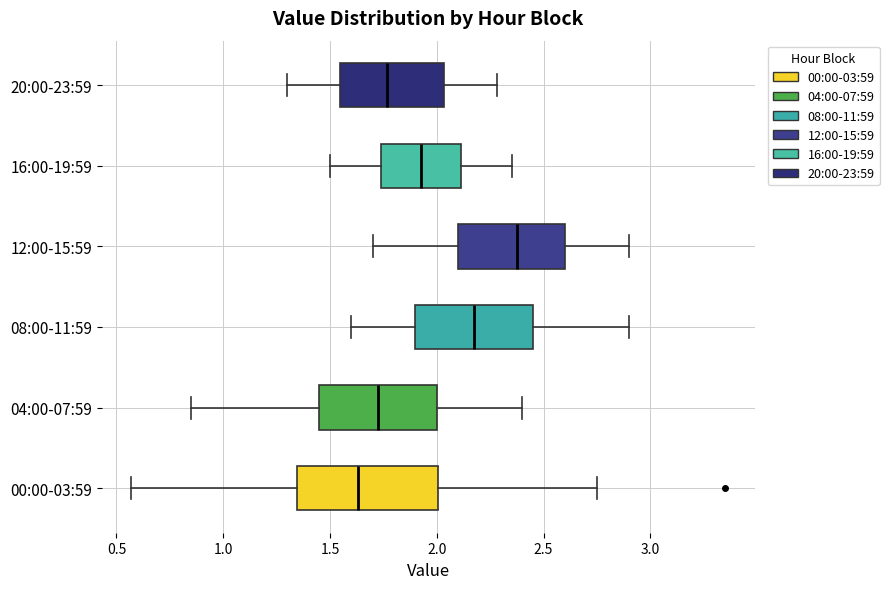

Reading bottom to top, read every box against the x-axis: the position of its median line, the range the box covers, and the ends of its whiskers. The values are not printed on the chart, so give them approximately, as read against the axis.

00:00-03:59: median 1.65, box 1.35 to 2.00, whiskers 0.55 to 2.75
04:00-07:59: median 1.75, box 1.45 to 2.00, whiskers 0.85 to 2.40
08:00-11:59: median 2.20, box 1.90 to 2.45, whiskers 1.60 to 2.90
12:00-15:59: median 2.40, box 2.10 to 2.60, whiskers 1.70 to 2.90
16:00-19:59: median 1.95, box 1.75 to 2.10, whiskers 1.50 to 2.35
20:00-23:59: median 1.75, box 1.55 to 2.05, whiskers 1.30 to 2.30